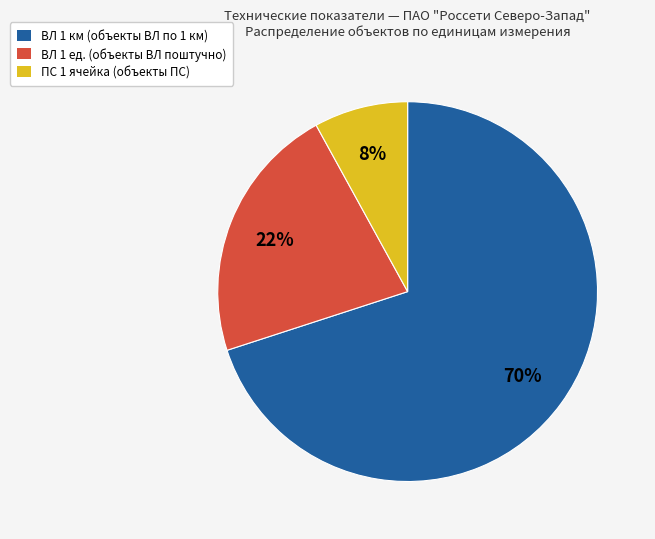

Between ВЛ 1 км (объекты ВЛ по 1 км) and ПС 1 ячейка (объекты ПС), which is larger?

ВЛ 1 км (объекты ВЛ по 1 км)